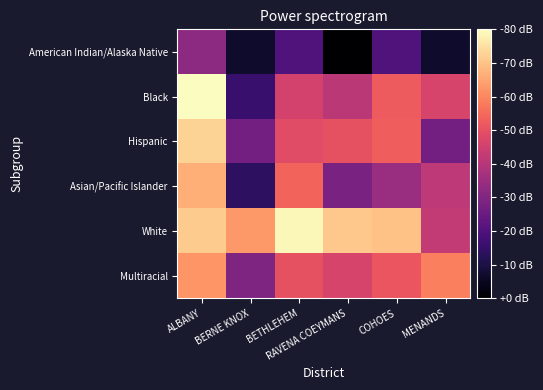

What is the maximum value shown in the chart?

3.6